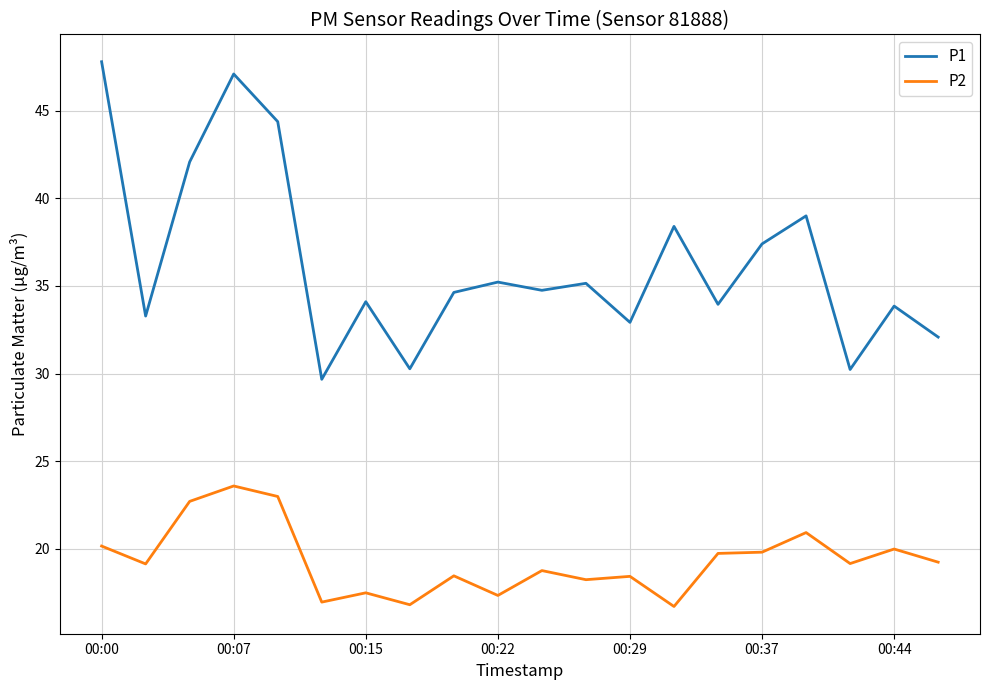

True or false: P1 and P2 intersect in this chart.

False